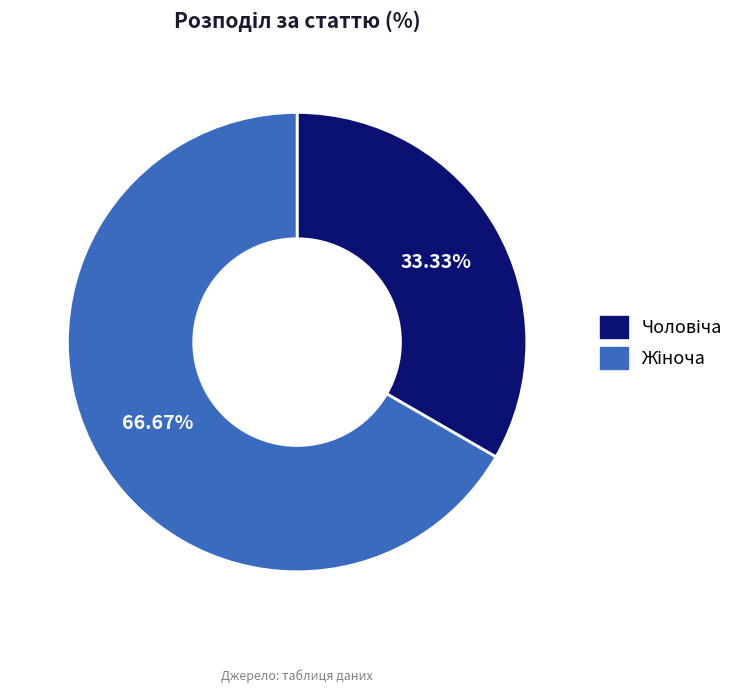

Is there any slice that represents more than half of the pie?

Yes